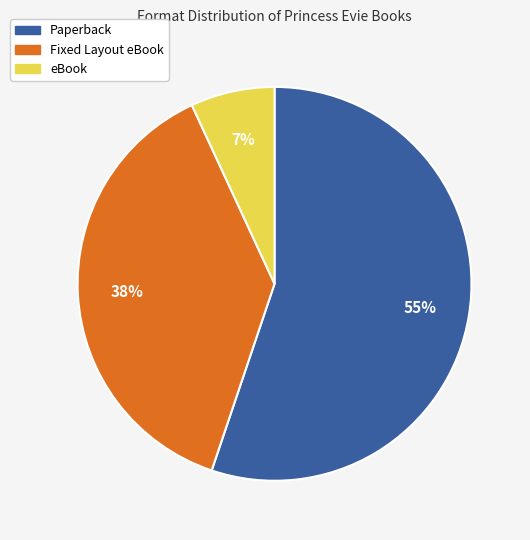

What is the smallest slice in the pie chart?

eBook